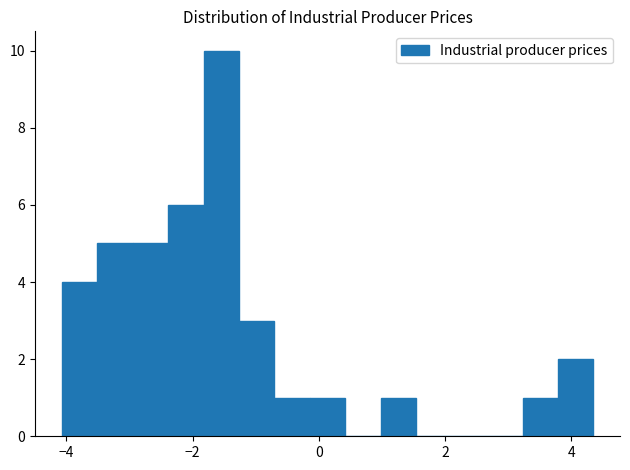

Read against the x-axis, roughly where is the centre of the tallest bar?

-1.6